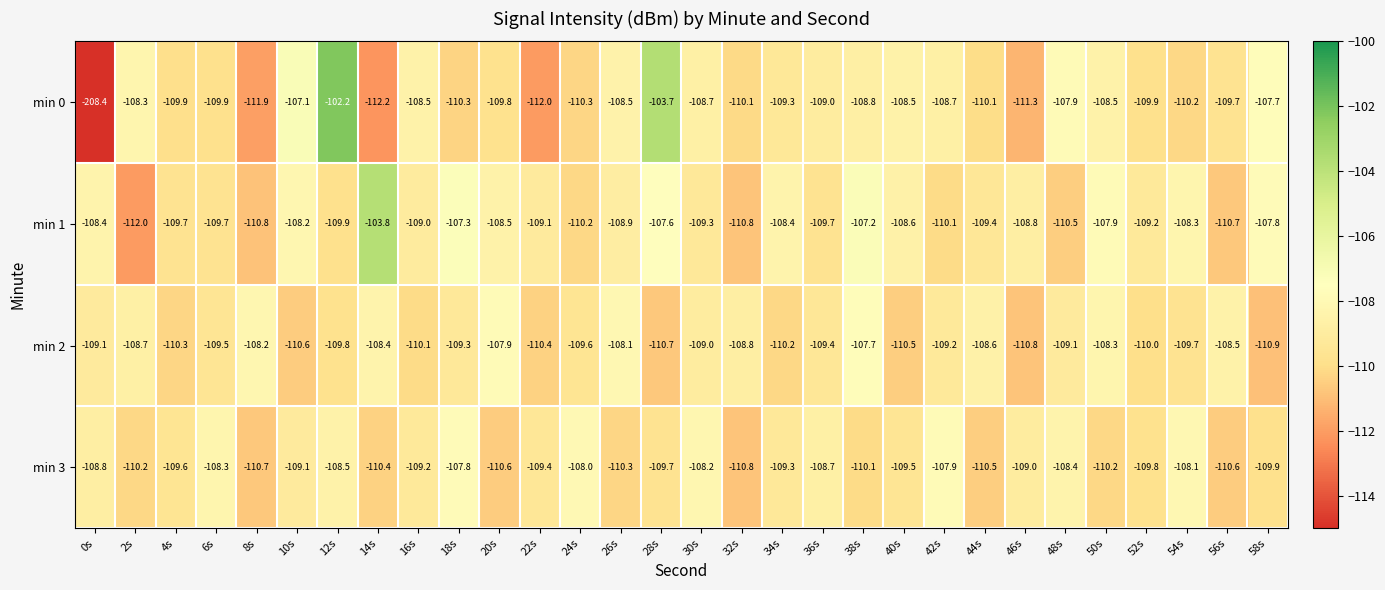

What is the smallest value displayed?

-208.4